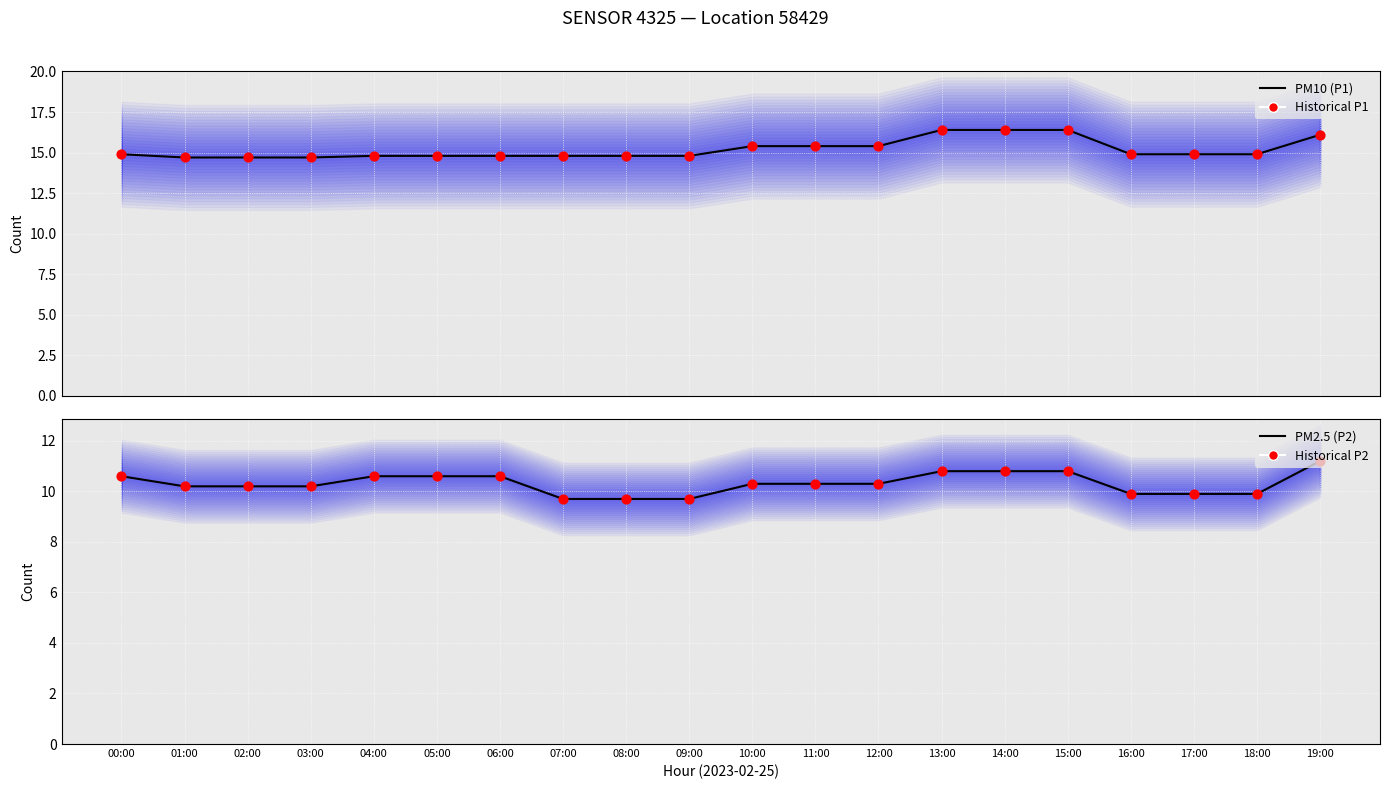

Which series contains the lowest Y value?

PM2.5 (P2)